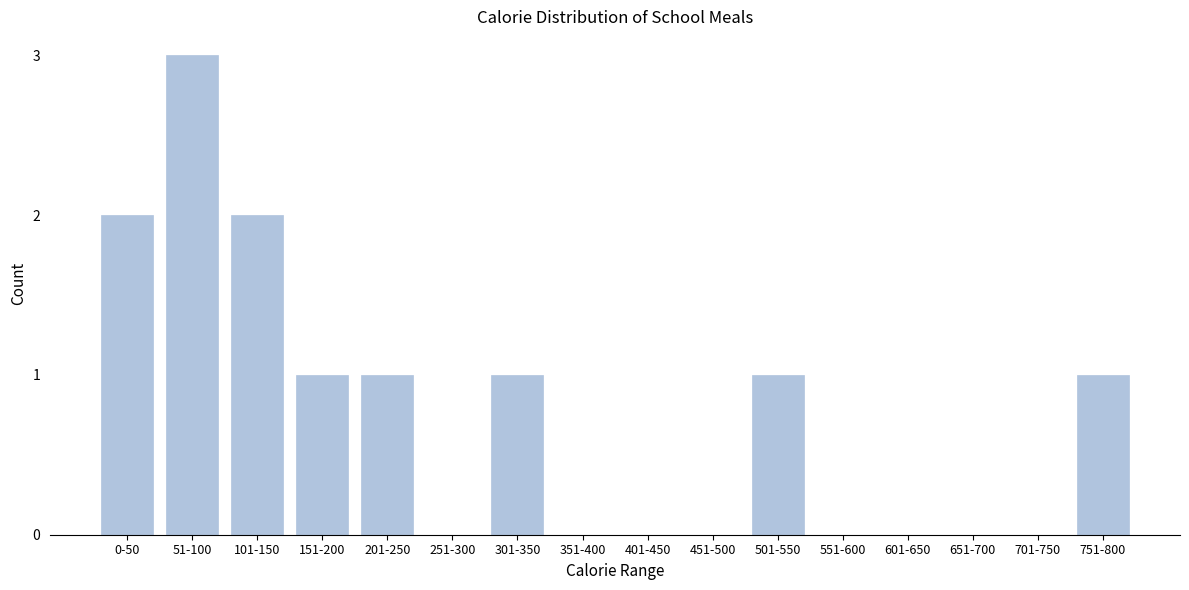

Reading right to left, transcribe all the data shown in this chart.

751-800=1	701-750=0	651-700=0	601-650=0	551-600=0	501-550=1	451-500=0	401-450=0	351-400=0	301-350=1	251-300=0	201-250=1	151-200=1	101-150=2	51-100=3	0-50=2